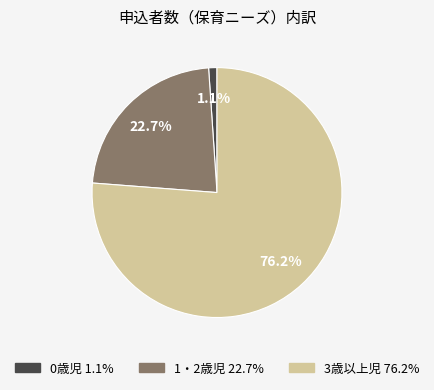

To the nearest percent, what is the difference between the largest and smallest slice percentages?

75%